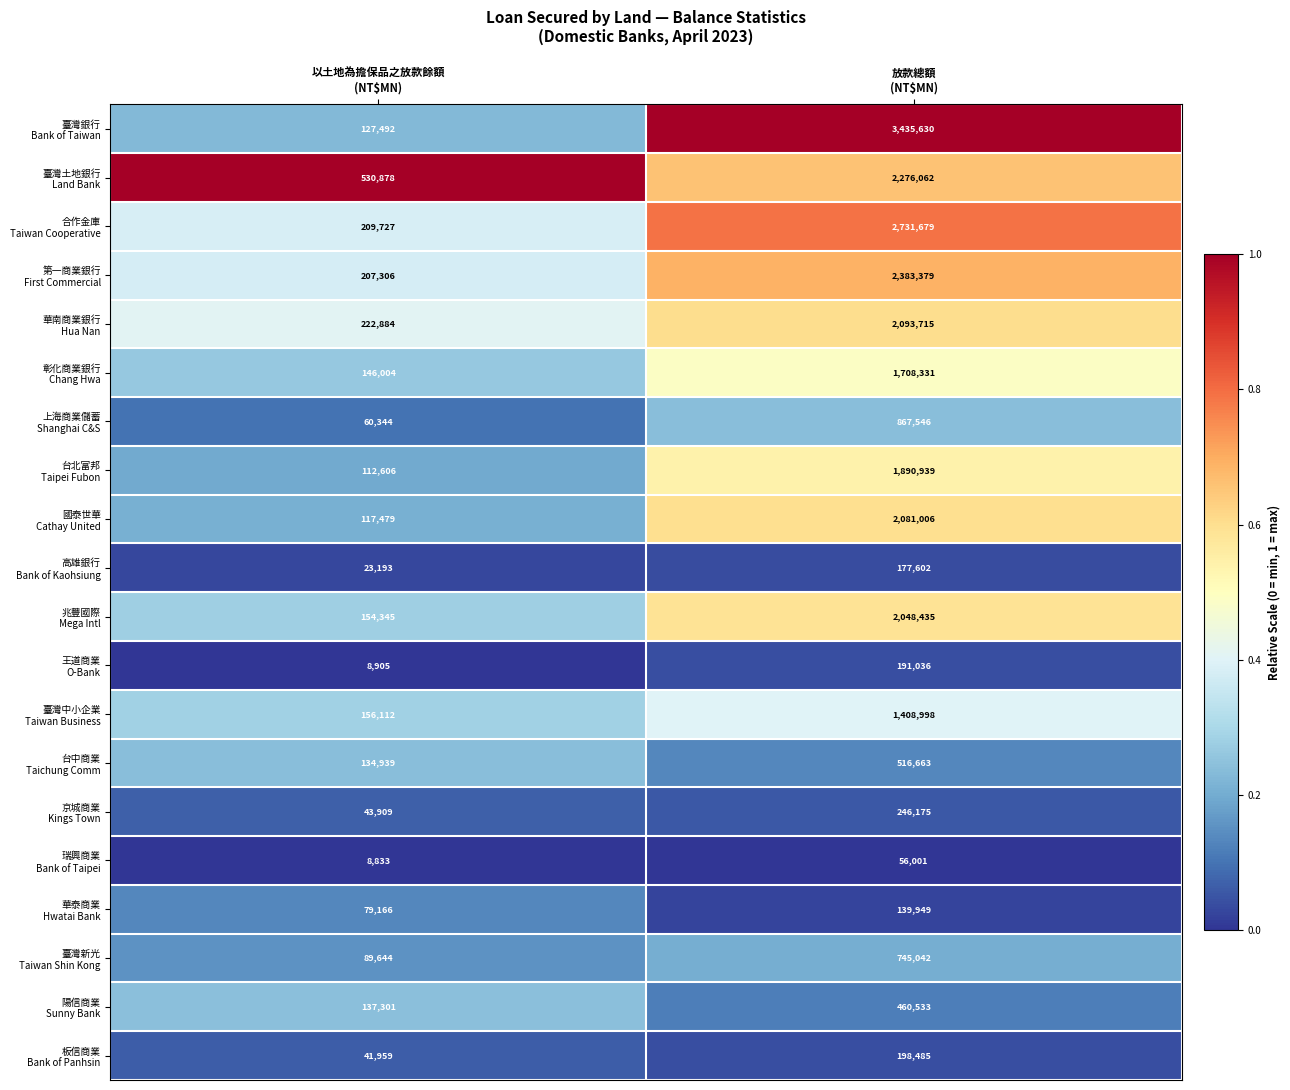

What is the maximum value shown in the chart?

3435630